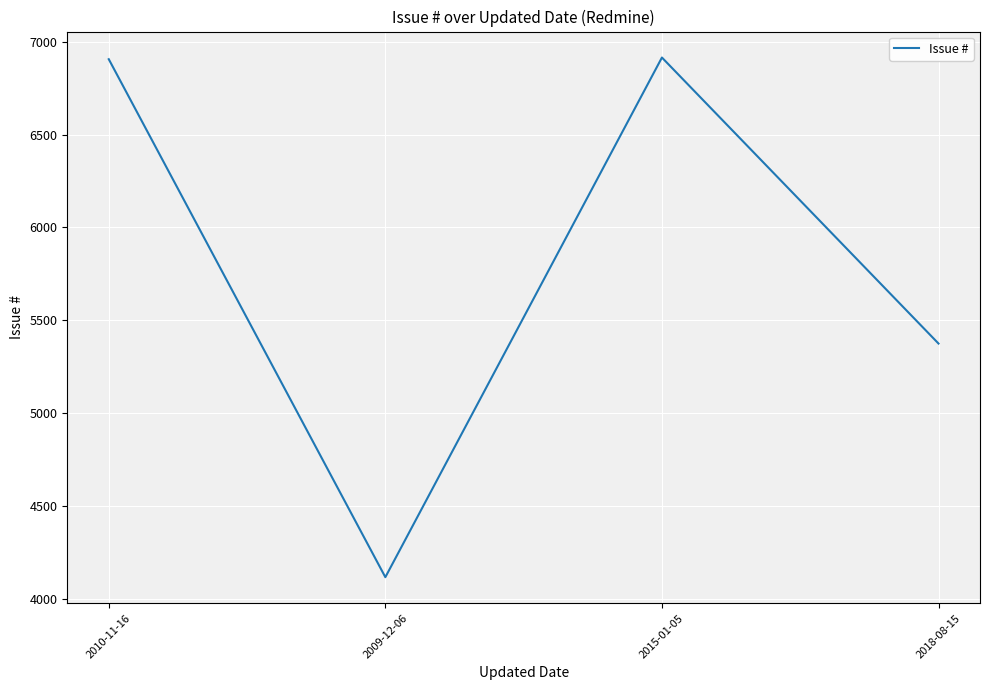

Approximately how many times larger is the value at 2015-01-05 compared to 2010-11-16?

1.0